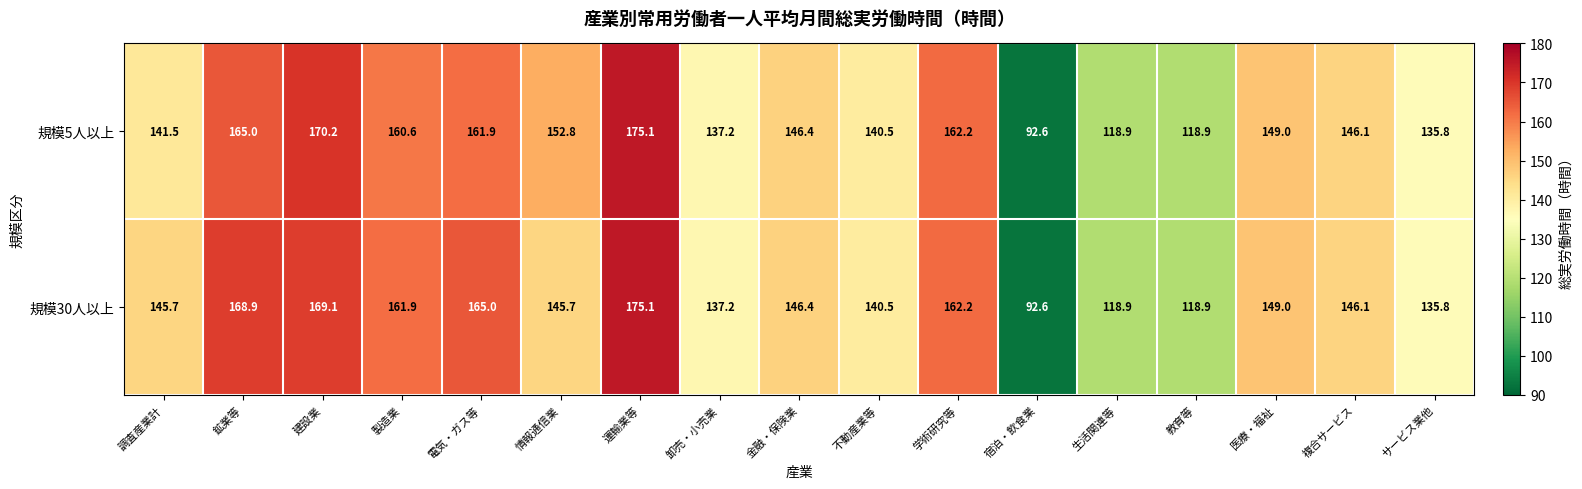

Which series changed the most between 建設業 and 卸売・小売業?

規模5人以上